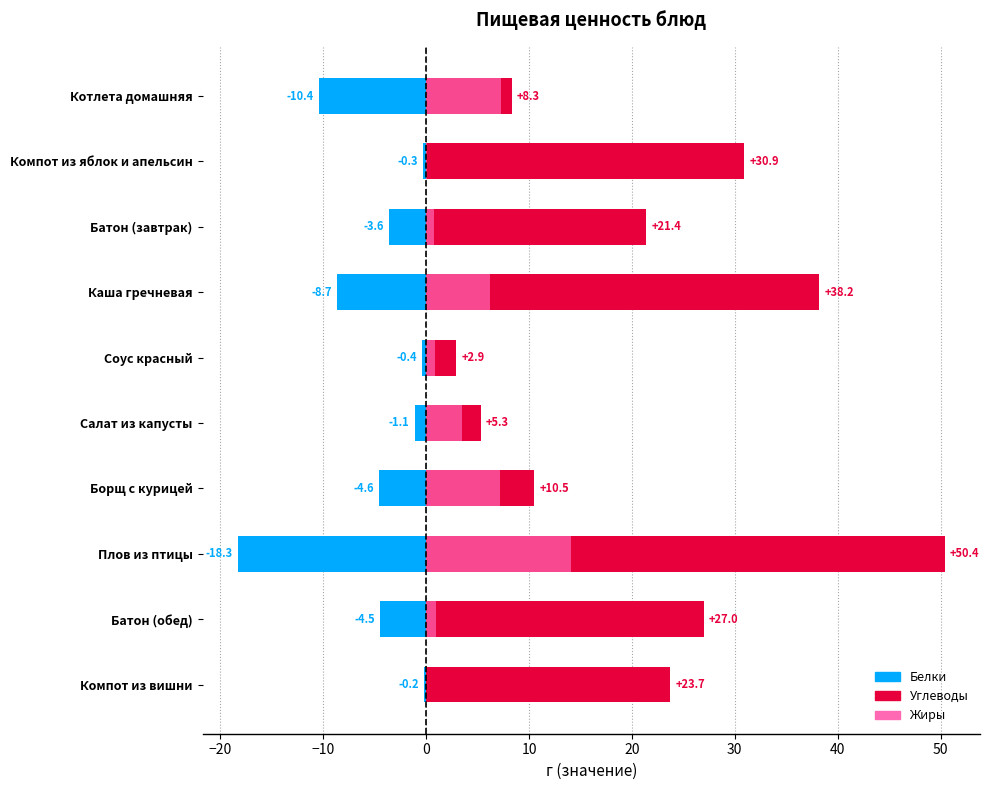

How many series are shown in this chart?

3